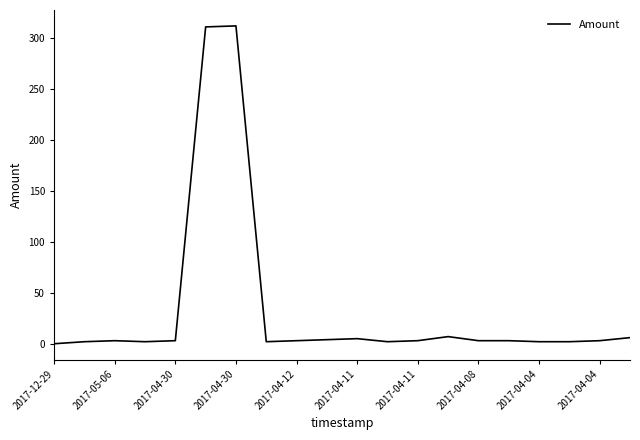

What is the difference between the maximum and minimum values?

312.0